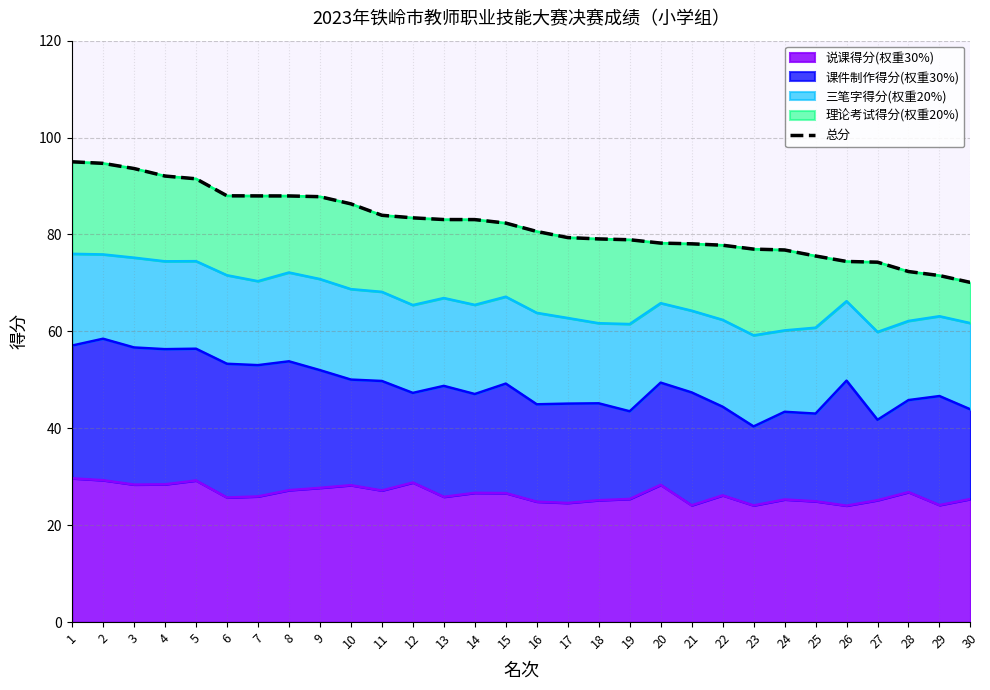

What is the value of the 6th point from the left?

88.0